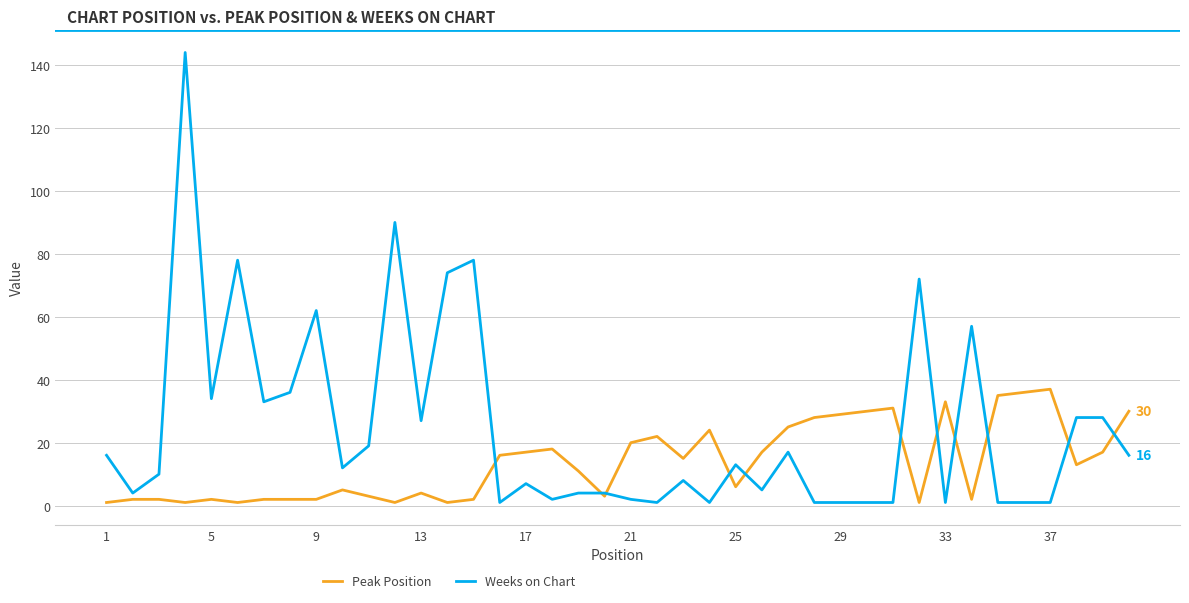

Rank the series by their average value, from highest to lowest.

Weeks on Chart, Peak Position